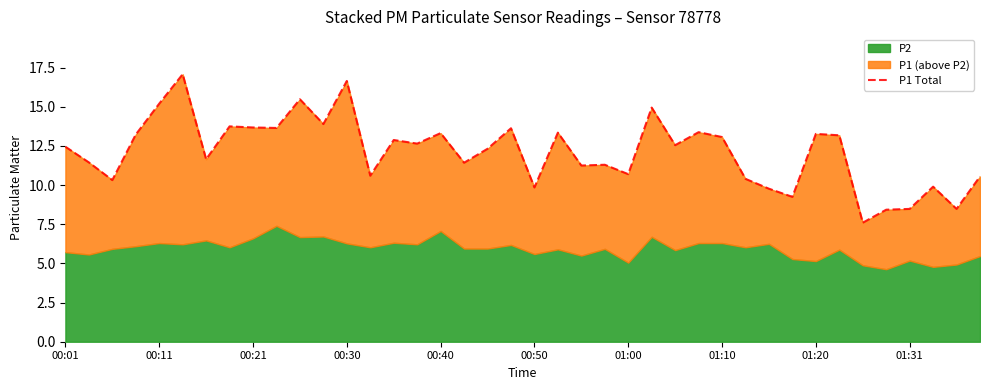

How many values are below 12?

18